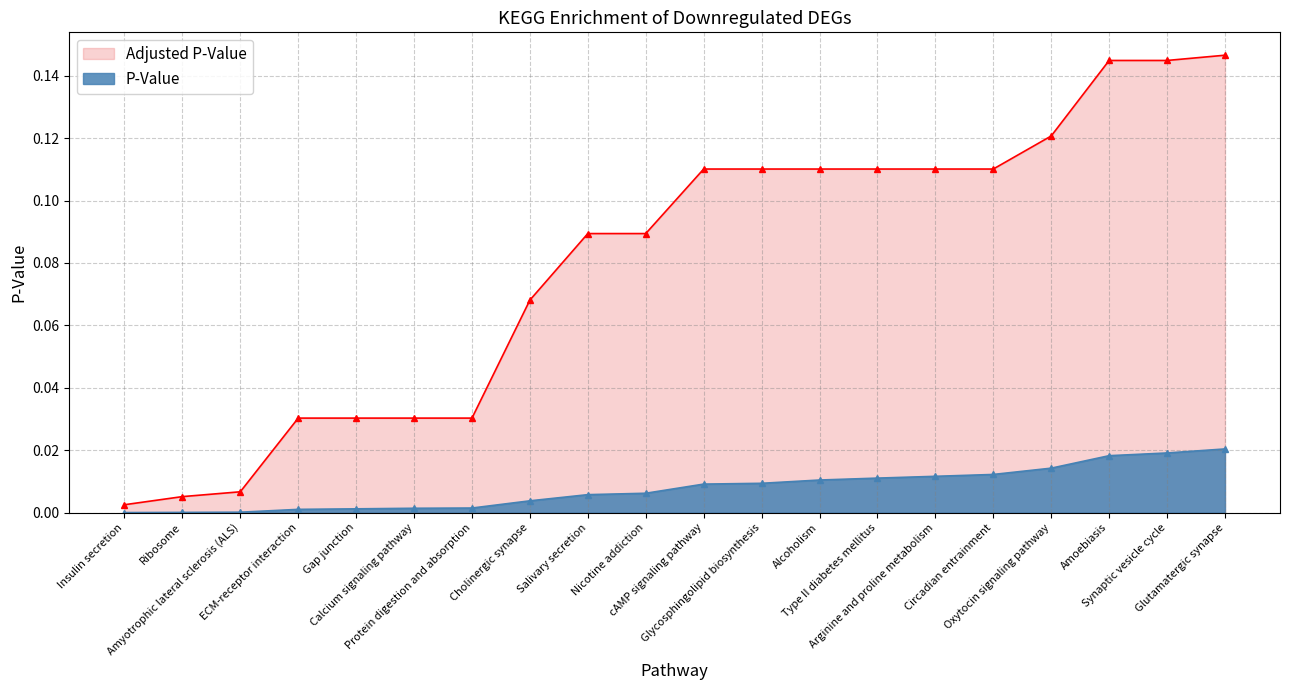

Which series changed the most between Ribosome and Cholinergic synapse?

Adjusted P-Value